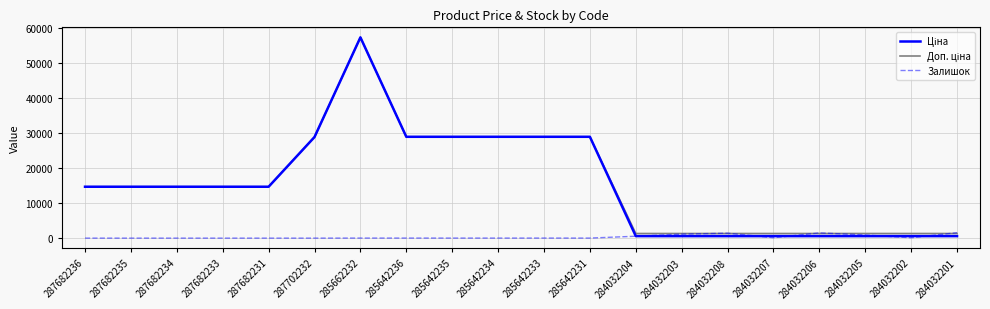

True or false: Залишок has a value of 14.0 at 285642235.

True